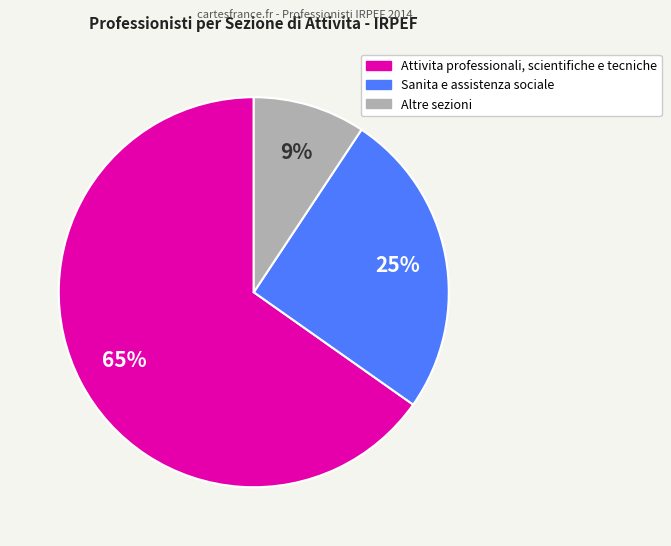

Does any single category account for the majority?

Yes